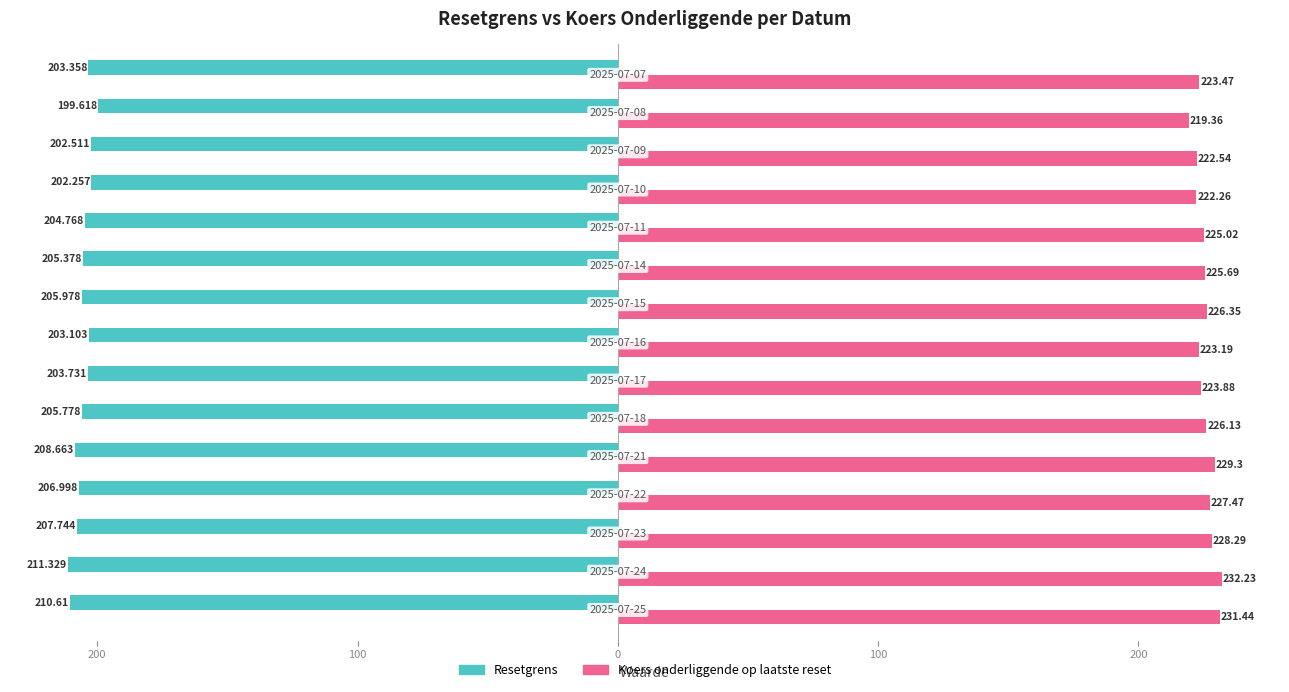

At how many categories does at least one series exceed 170?

15